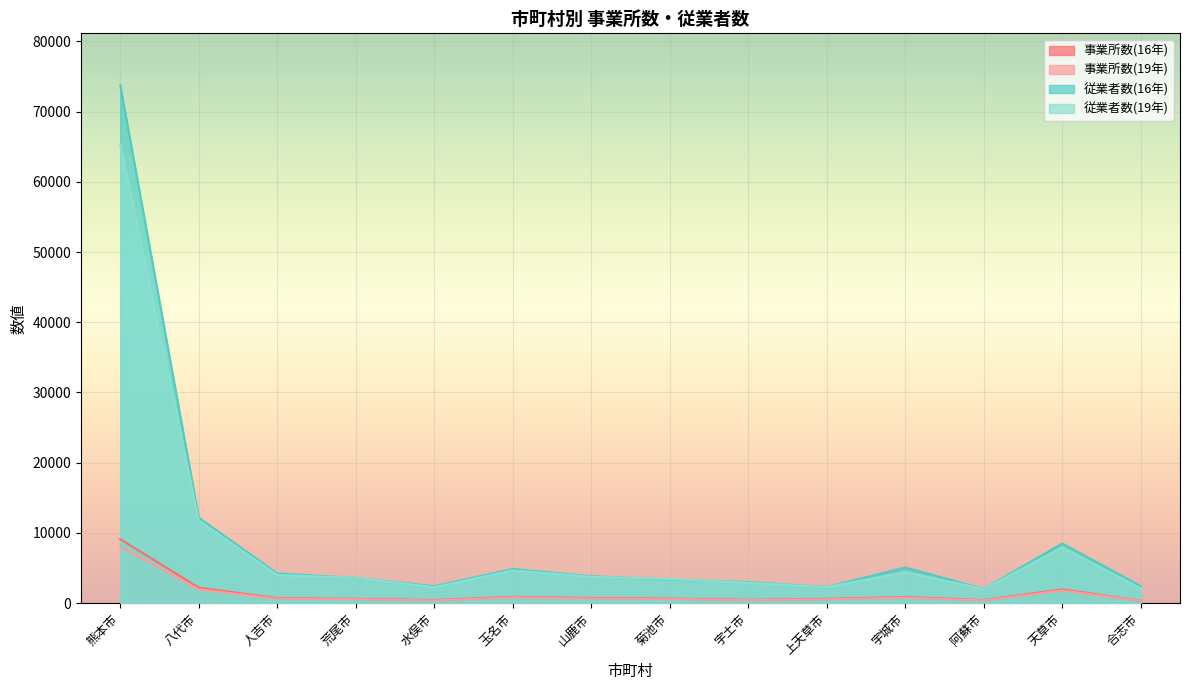

True or false: 従業者数(19年) has a value of 3629 at 荒尾市.

True